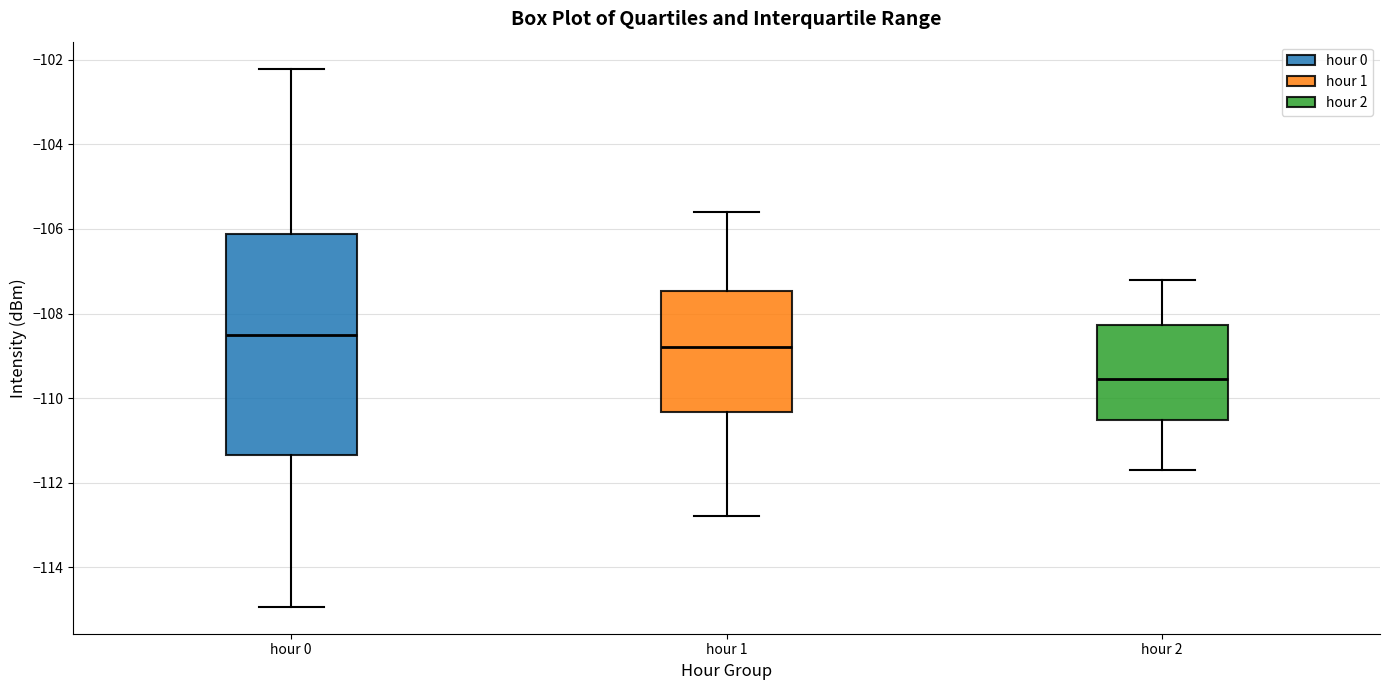

Where does the lower whisker of the box for hour 0 end on the y-axis? The values are not printed on the chart, so give them approximately, as read against the axis.

-115.0